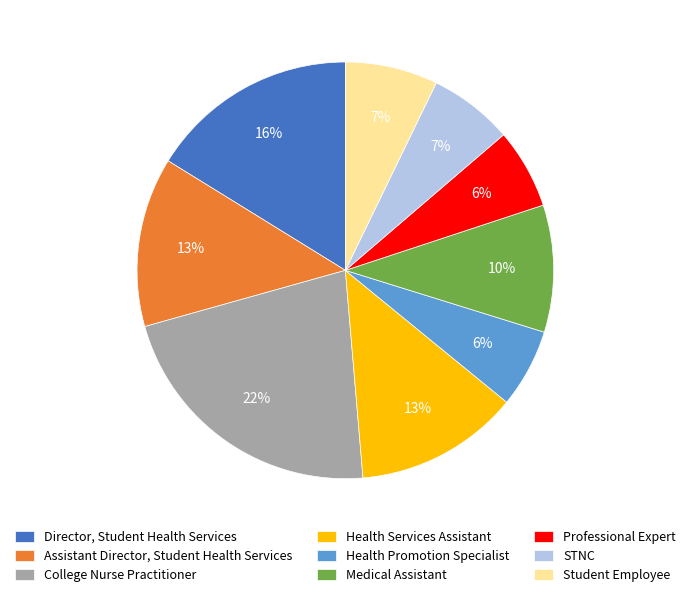

Is the sum of College Nurse Practitioner and Professional Expert greater than half?

No